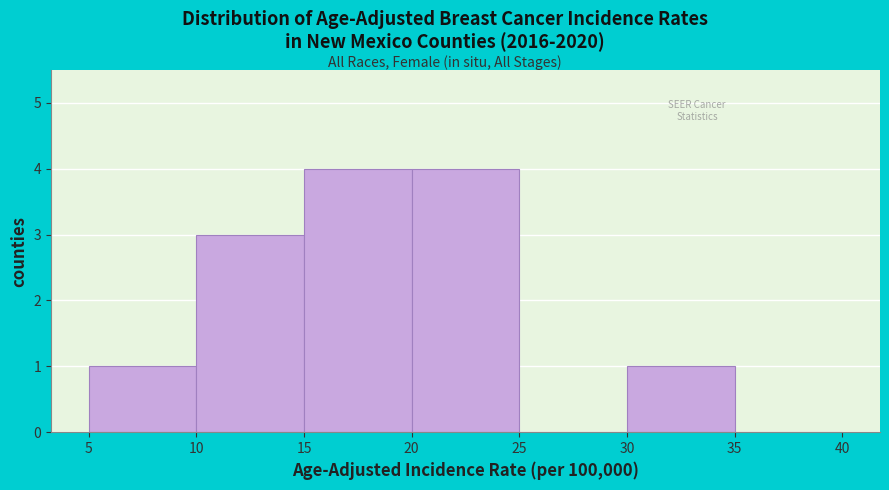

Reading left to right, list every bar in this chart as the range it spans on the x-axis followed by its height. The values are not printed on the chart, so give them approximately, as read against the axis.

5 to 10: 1
10 to 15: 3
15 to 20: 4
20 to 25: 4
25 to 30: 0
30 to 35: 1
35 to 40: 0